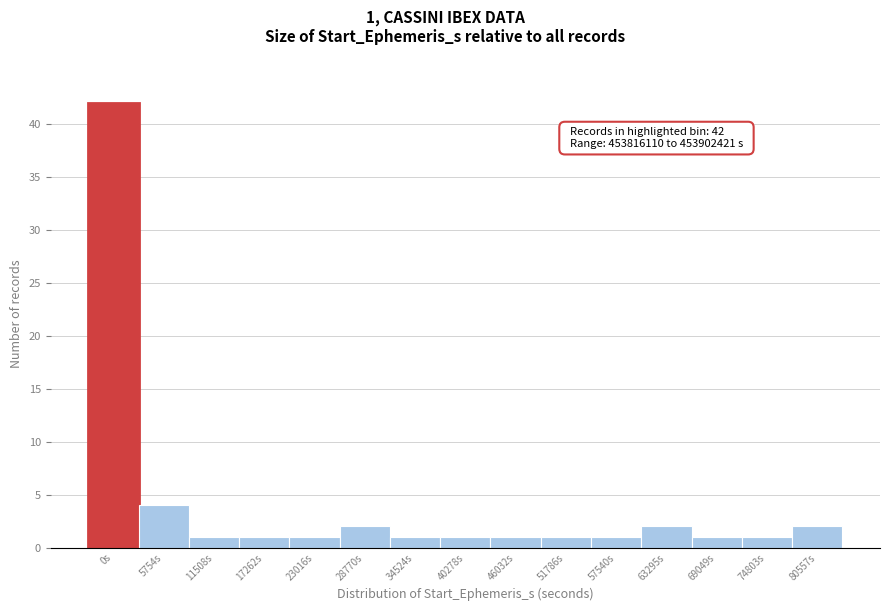

Reading left to right, list all the values displayed in this chart.

42	4	1	1	1	2	1	1	1	1	1	2	1	1	2